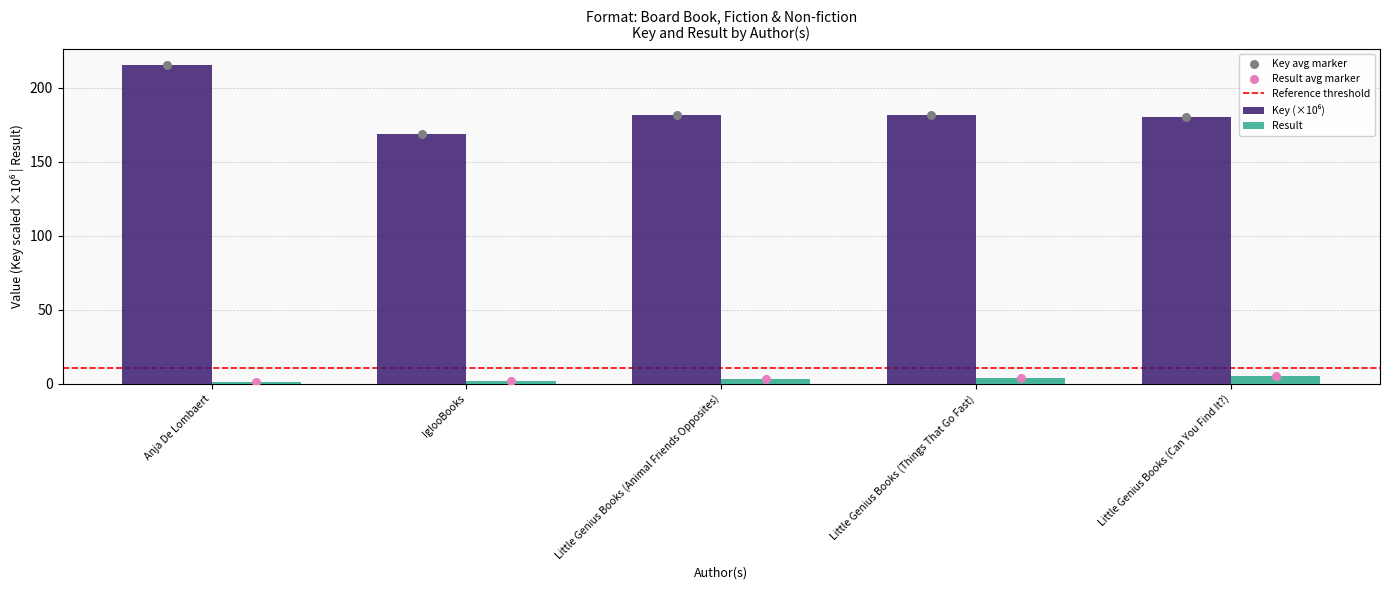

Which series has the largest total across all categories?

Key